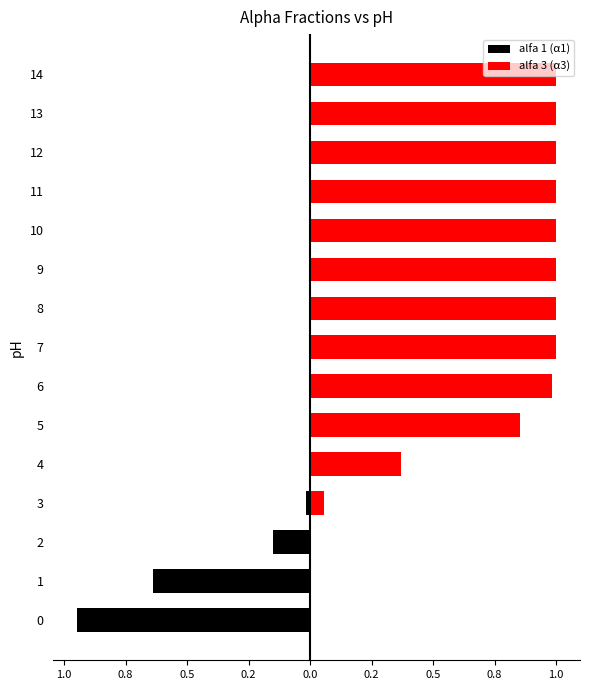

Which series changed the most between 4 and 5?

alfa 3 (α3)